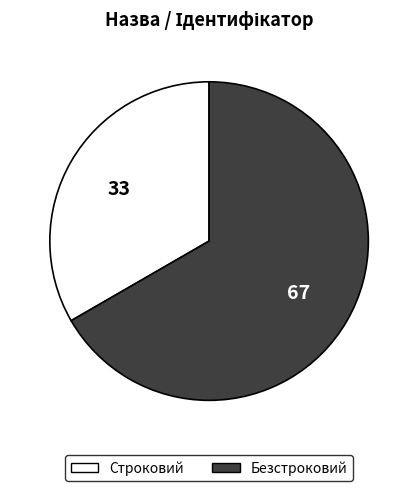

What is the ratio of the value at Безстроковий to the value at Строковий?

2.0